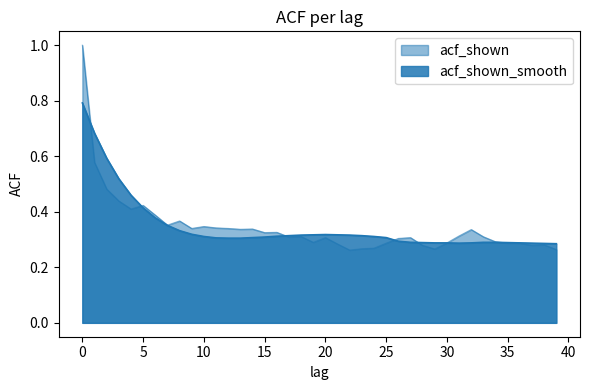

List the labels in order of acf_shown_smooth value, largest first.

0, 1, 2, 3, 4, 5, 6, 7, 8, 9, 20, 19, 21, 18, 22, 17, 23, 16, 10, 24, 15, 14, 25, 11, 12, 13, 26, 27, 33, 34, 28, 35, 29, 30, 32, 36, 31, 37, 38, 39